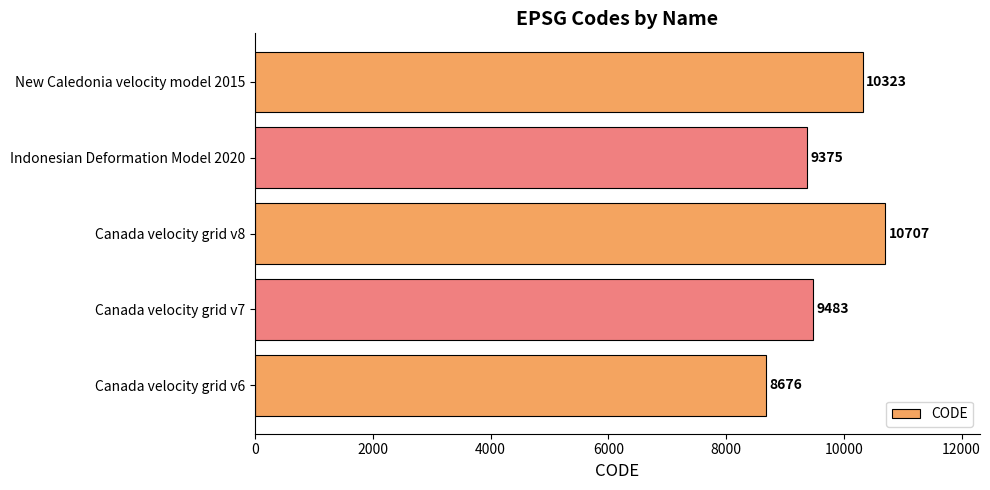

What is the change in value from Canada velocity grid v6 to Indonesian Deformation Model 2020?

+699